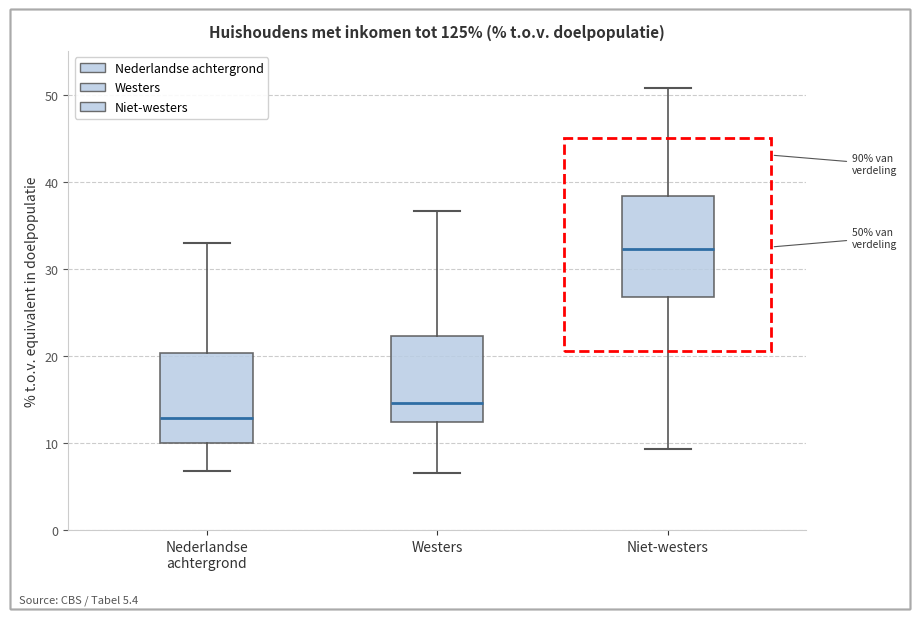

Which box has the lowest median line?

Nederlandse achtergrond